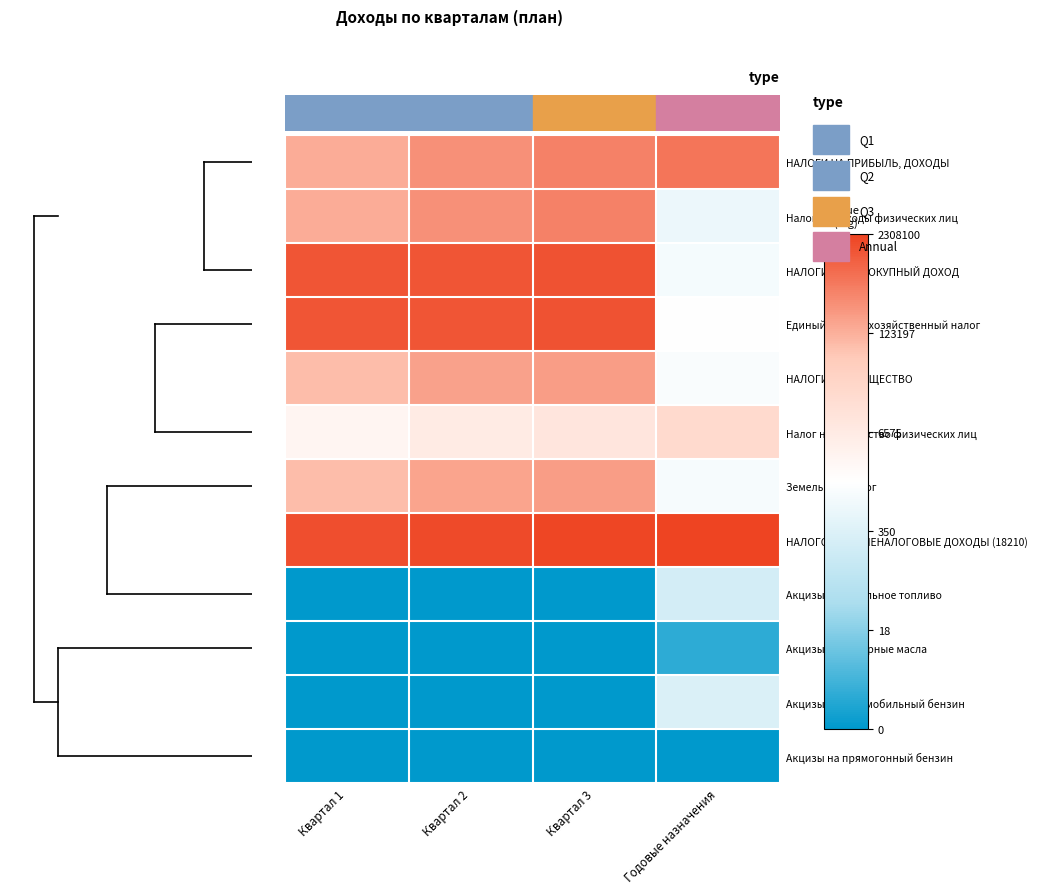

Reading left to right, transcribe all the data shown in this chart.

НАЛОГИ НА ПРИБЫЛЬ, ДОХОДЫ: Квартал 1=5.1	Квартал 2=5.4	Квартал 3=5.6	Годовые назначения=5.8
Налог на доходы физических лиц: Квартал 1=5.1	Квартал 2=5.4	Квартал 3=5.6	Годовые назначения=2.9
НАЛОГИ НА СОВОКУПНЫЙ ДОХОД: Квартал 1=6.2	Квартал 2=6.2	Квартал 3=6.2	Годовые назначения=3.0
Единый сельскохозяйственный налог: Квартал 1=6.2	Квартал 2=6.2	Квартал 3=6.2	Годовые назначения=3.2
НАЛОГИ НА ИМУЩЕСТВО: Квартал 1=4.9	Квартал 2=5.2	Квартал 3=5.3	Годовые назначения=3.1
Налог на имущество физических лиц: Квартал 1=3.5	Квартал 2=3.8	Квартал 3=4.0	Годовые назначения=4.3
Земельный налог: Квартал 1=4.9	Квартал 2=5.2	Квартал 3=5.3	Годовые назначения=3.0
НАЛОГОВЫЕ И НЕНАЛОГОВЫЕ ДОХОДЫ (18210): Квартал 1=6.2	Квартал 2=6.3	Квартал 3=6.3	Годовые назначения=6.4
Акцизы на дизельное топливо: Квартал 1=0.0	Квартал 2=0.0	Квартал 3=0.0	Годовые назначения=2.4
Акцизы на моторные масла: Квартал 1=0.0	Квартал 2=0.0	Квартал 3=0.0	Годовые назначения=0.4
Акцизы на автомобильный бензин: Квартал 1=0.0	Квартал 2=0.0	Квартал 3=0.0	Годовые назначения=2.5
Акцизы на прямогонный бензин: Квартал 1=0.0	Квартал 2=0.0	Квартал 3=0.0	Годовые назначения=0.0